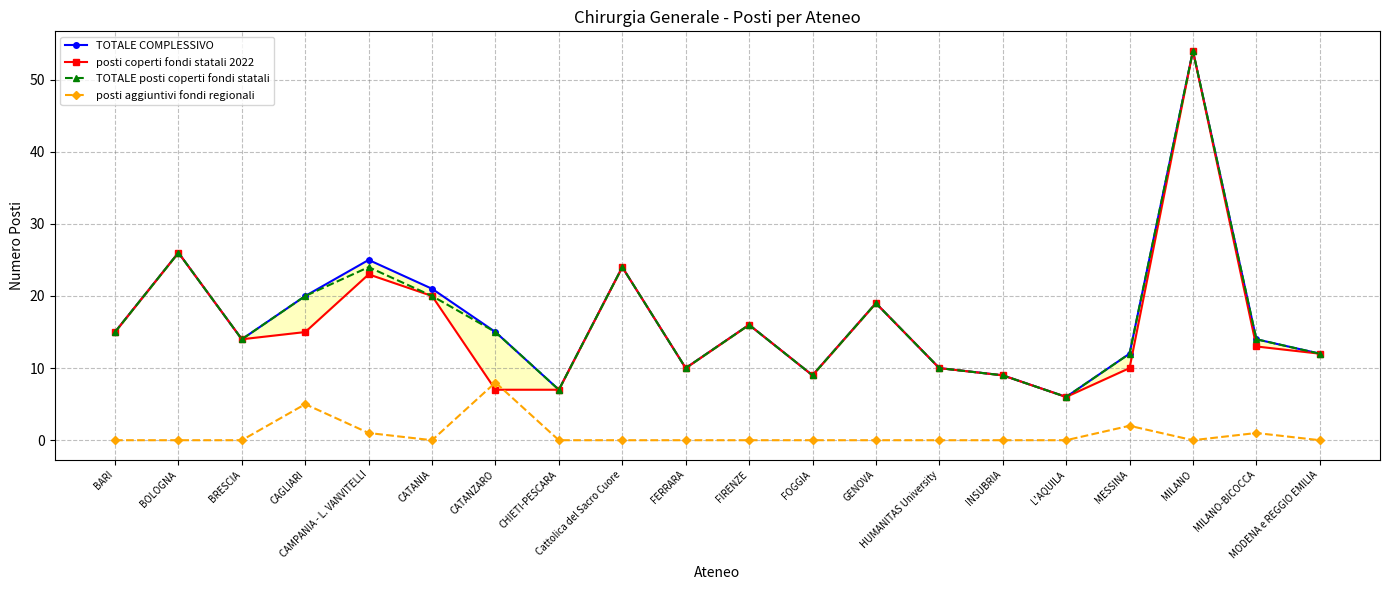

List the series in order of their peak value, lowest first.

posti aggiuntivi fondi regionali, TOTALE COMPLESSIVO, posti coperti fondi statali 2022, TOTALE posti coperti fondi statali